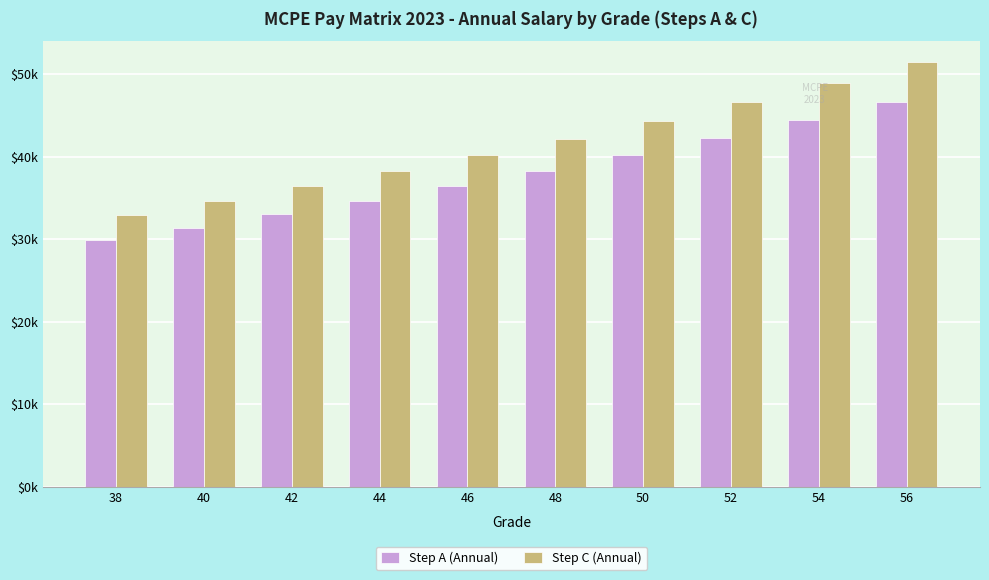

Where is Step C (Annual) nearest to the value 42223?

48